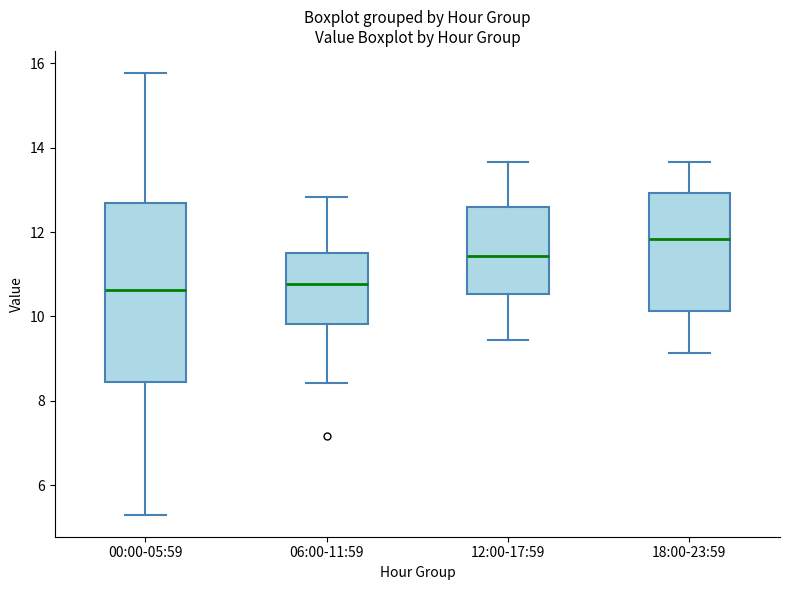

Which box has the highest median line?

18:00-23:59